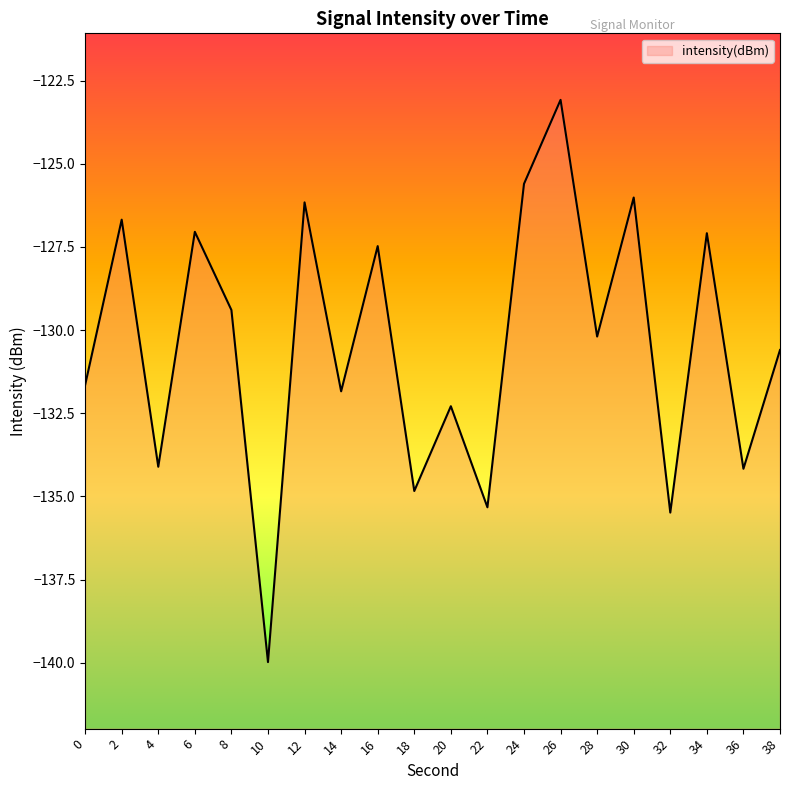

Reading right to left, what are all the values shown in this chart?

-130.6	-134.2	-127.1	-135.5	-126.0	-130.2	-123.1	-125.6	-135.3	-132.3	-134.8	-127.5	-131.8	-126.2	-140.0	-129.4	-127.0	-134.1	-126.7	-131.7